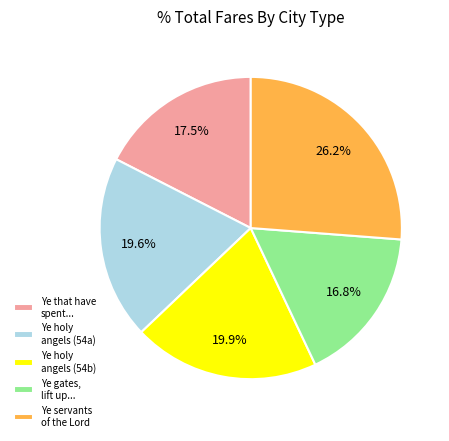

Rank the categories by value from lowest to highest.

Ye gates, lift up..., Ye that have spent..., Ye holy angels (54a), Ye holy angels (54b), Ye servants of the Lord